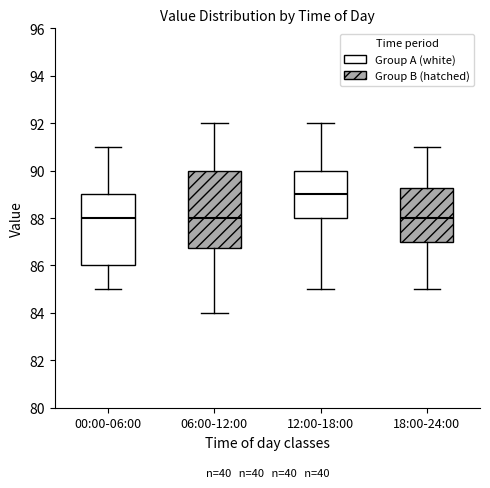

Reading left to right, transcribe this box plot: for each box, give where its median line is, the range the box spans, and where its two whiskers end, as read against the y-axis. The values are not printed on the chart, so give them approximately, as read against the axis.

00:00-06:00: median 88.0, box 86.0 to 89.0, whiskers 85.0 to 91.0
06:00-12:00: median 88.0, box 86.8 to 90.0, whiskers 84.0 to 92.0
12:00-18:00: median 89.0, box 88.0 to 90.0, whiskers 85.0 to 92.0
18:00-24:00: median 88.0, box 87.0 to 89.2, whiskers 85.0 to 91.0